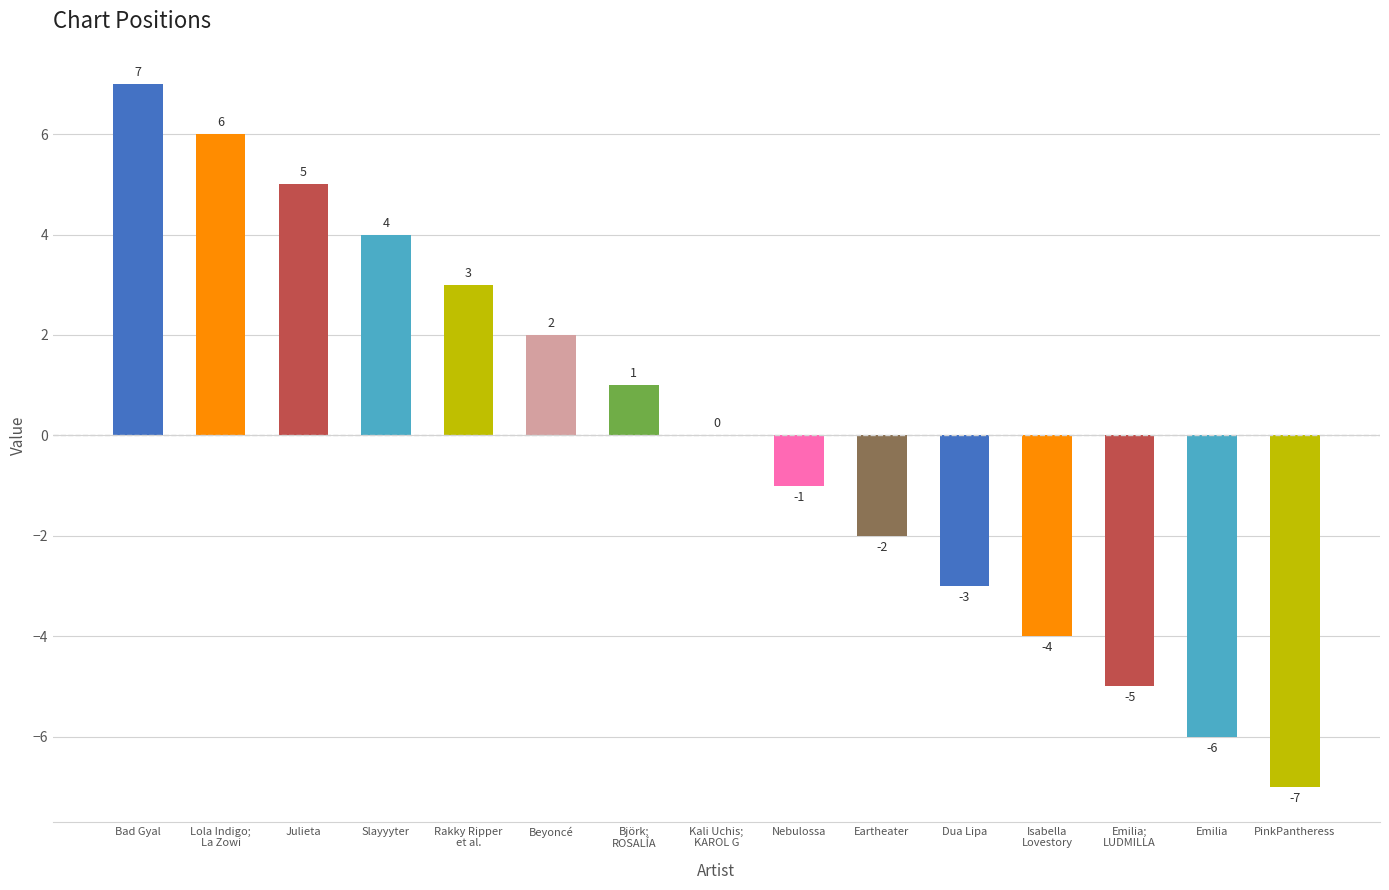

Reading left to right, what are all the values shown in this chart?

Bad Gyal=7	Lola Indigo;
La Zowi=6	Julieta=5	Slayyyter=4	Rakky Ripper
et al.=3	Beyoncé=2	Björk;
ROSALÍA=1	Kali Uchis;
KAROL G=0	Nebulossa=-1	Eartheater=-2	Dua Lipa=-3	Isabella
Lovestory=-4	Emilia;
LUDMILLA=-5	Emilia=-6	PinkPantheress=-7